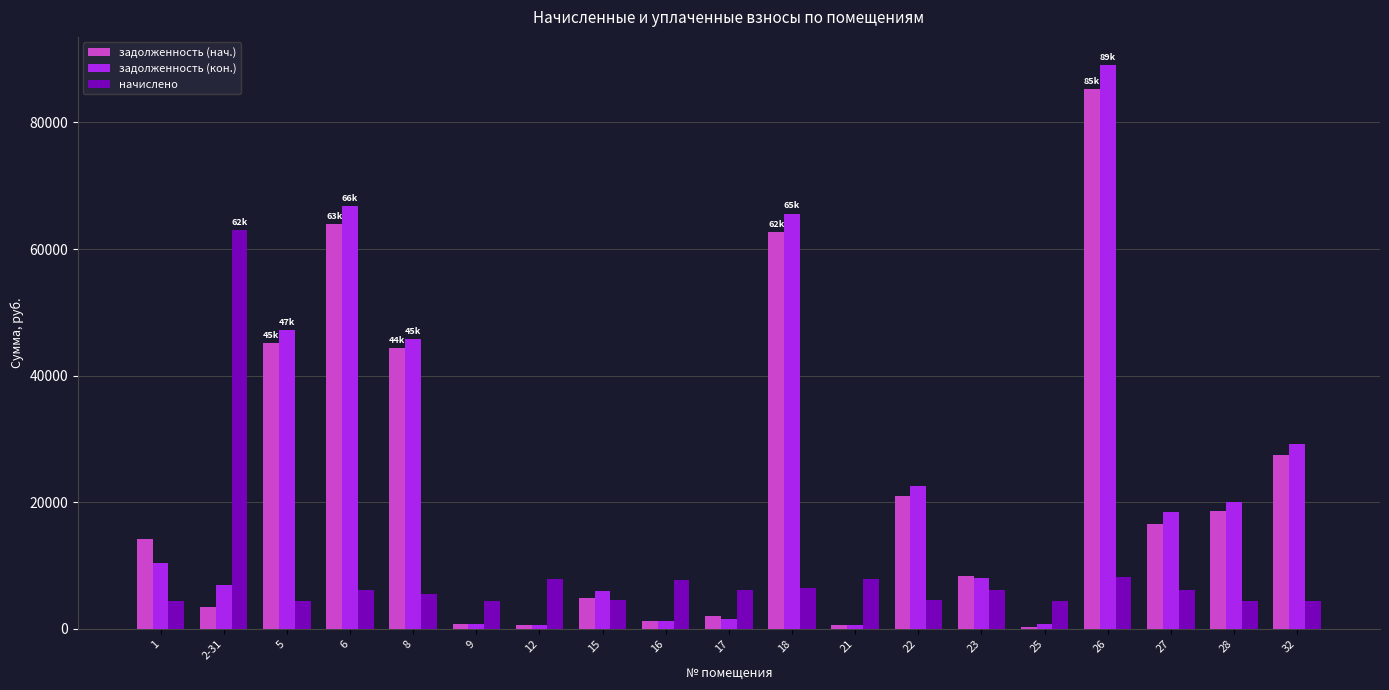

Which series has the largest total across all categories?

задолженность (кон.)